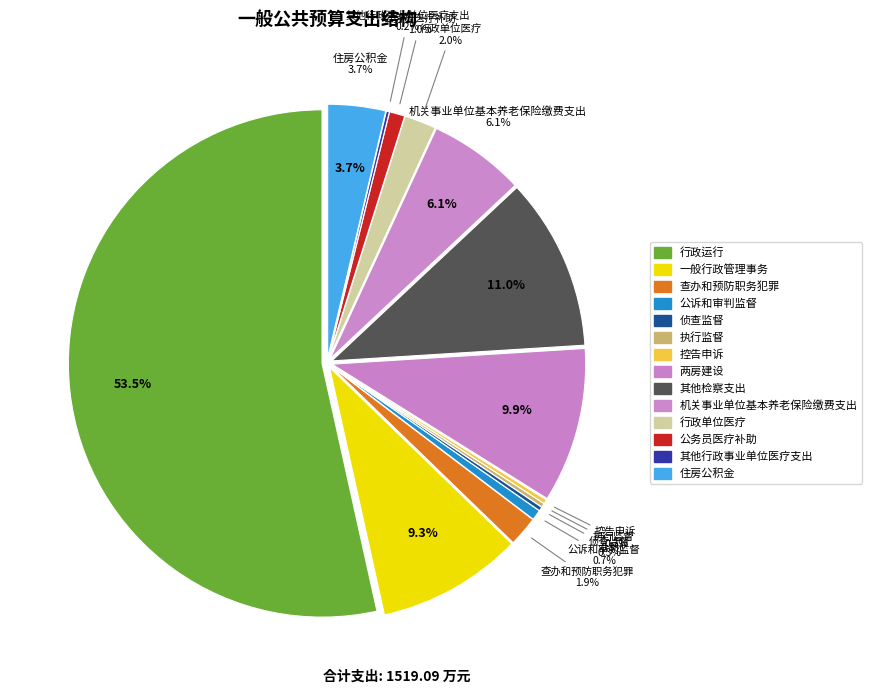

What percentage is the 公务员医疗补助 slice, to the nearest percent?

1%